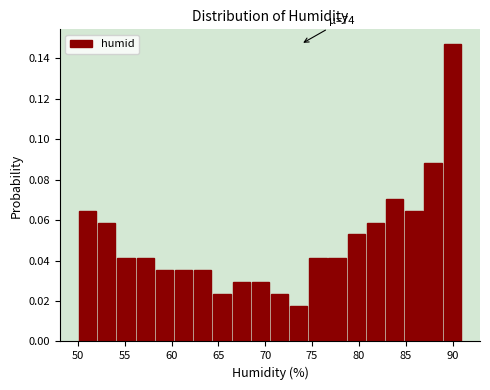

Over which range of the x-axis is the bar tallest?

88.95 to 91.00